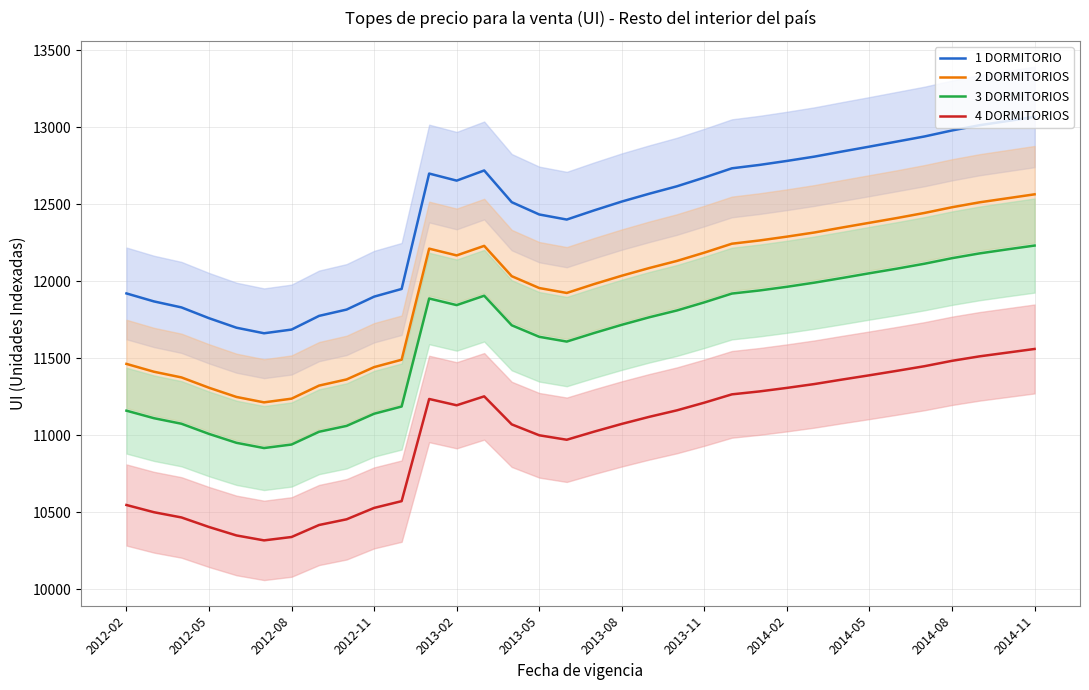

True or false: 1 DORMITORIO has more than 1 interior local peaks.

True